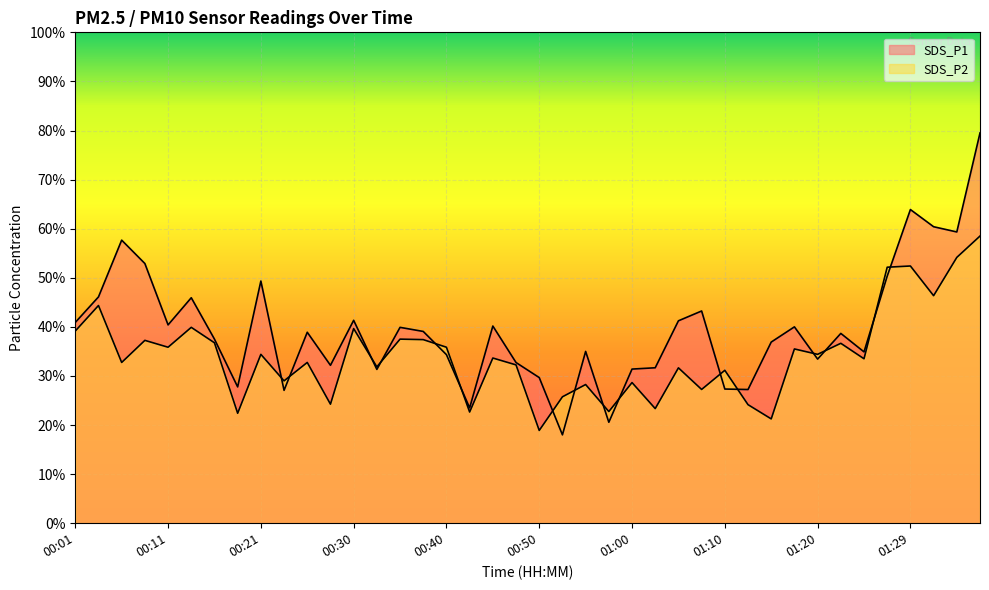

How many distinct data groups are displayed?

2